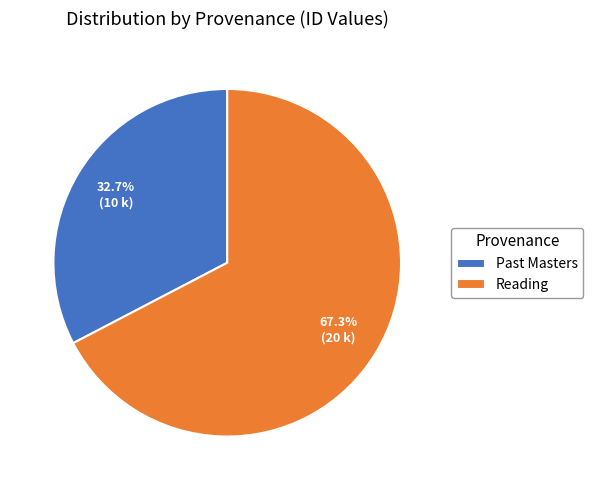

Which slice represents more than half of the pie?

Reading